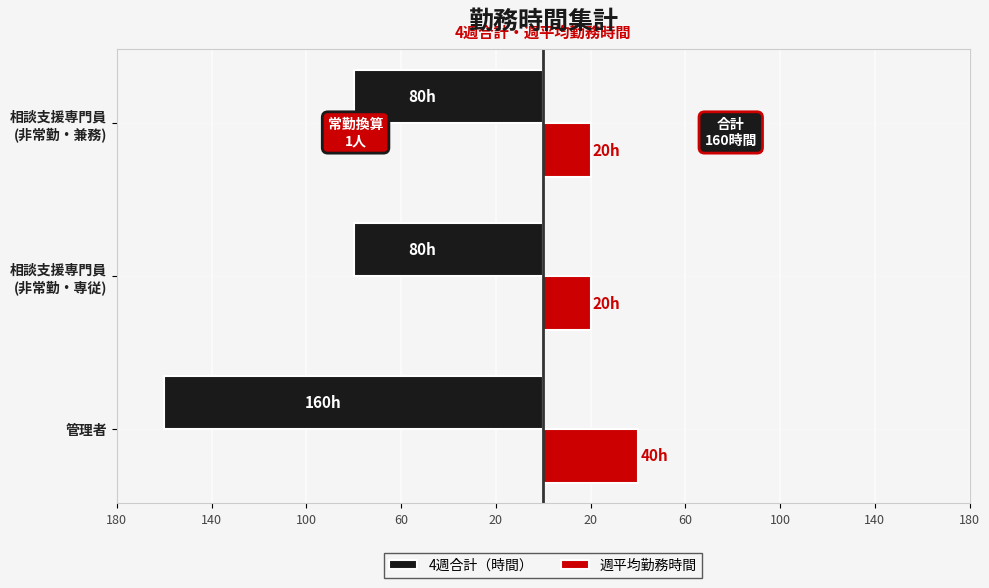

What are all the series names shown in the legend?

4週合計（時間）, 週平均勤務時間